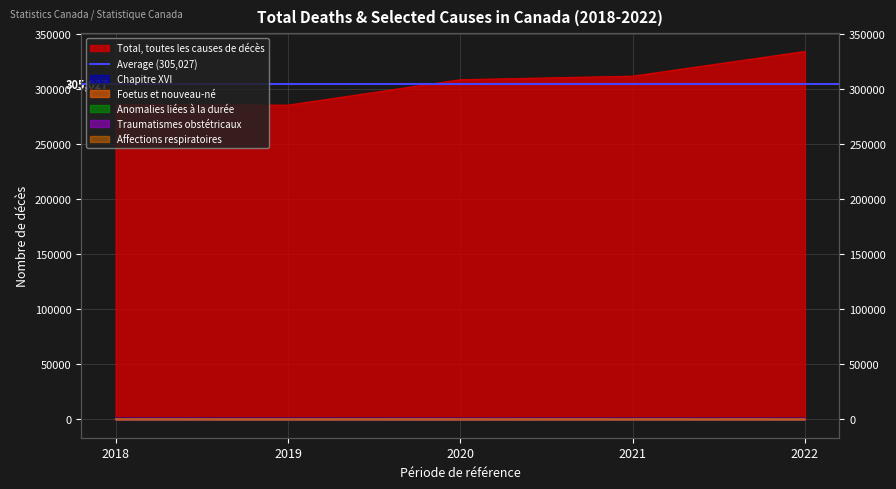

Rank the series at 2022 from highest to lowest value.

Total, toutes les causes de décès, Chapitre XVI, Foetus et nouveau-né, Anomalies liées à la durée, Affections respiratoires, Traumatismes obstétricaux